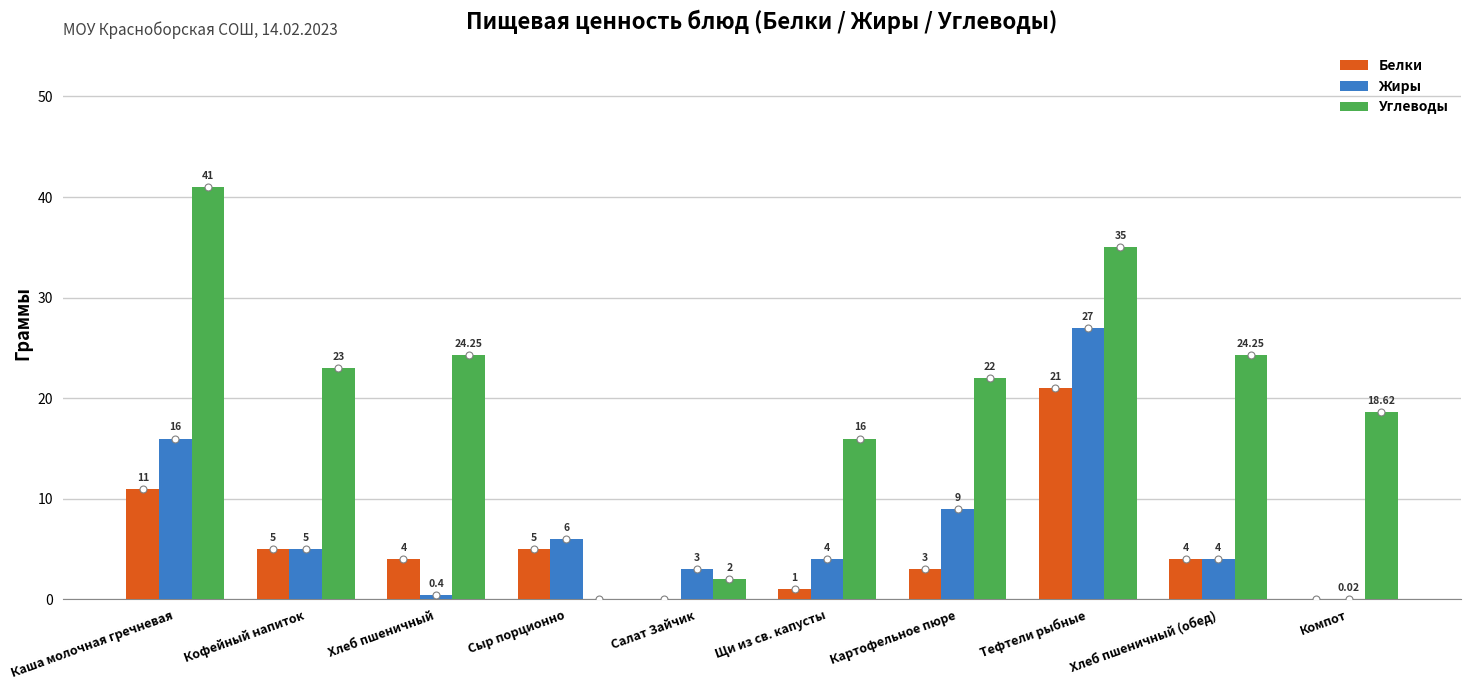

At which label does Углеводы first exceed 23?

Каша молочная гречневая